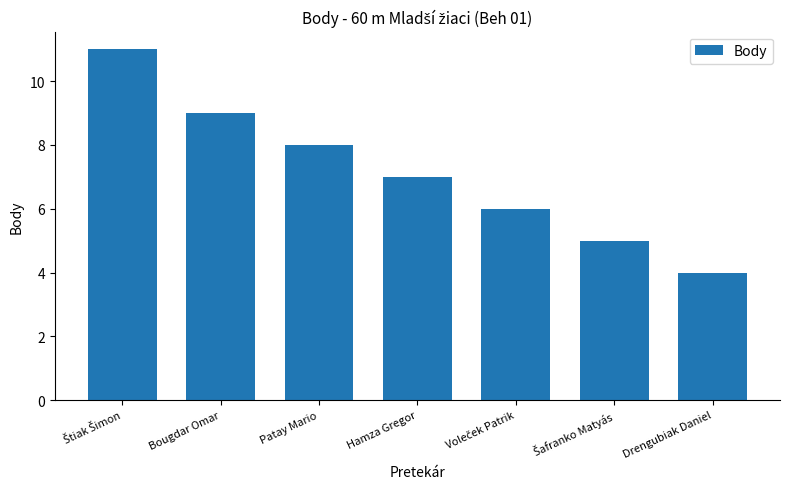

Read the value at Patay Mario.

8